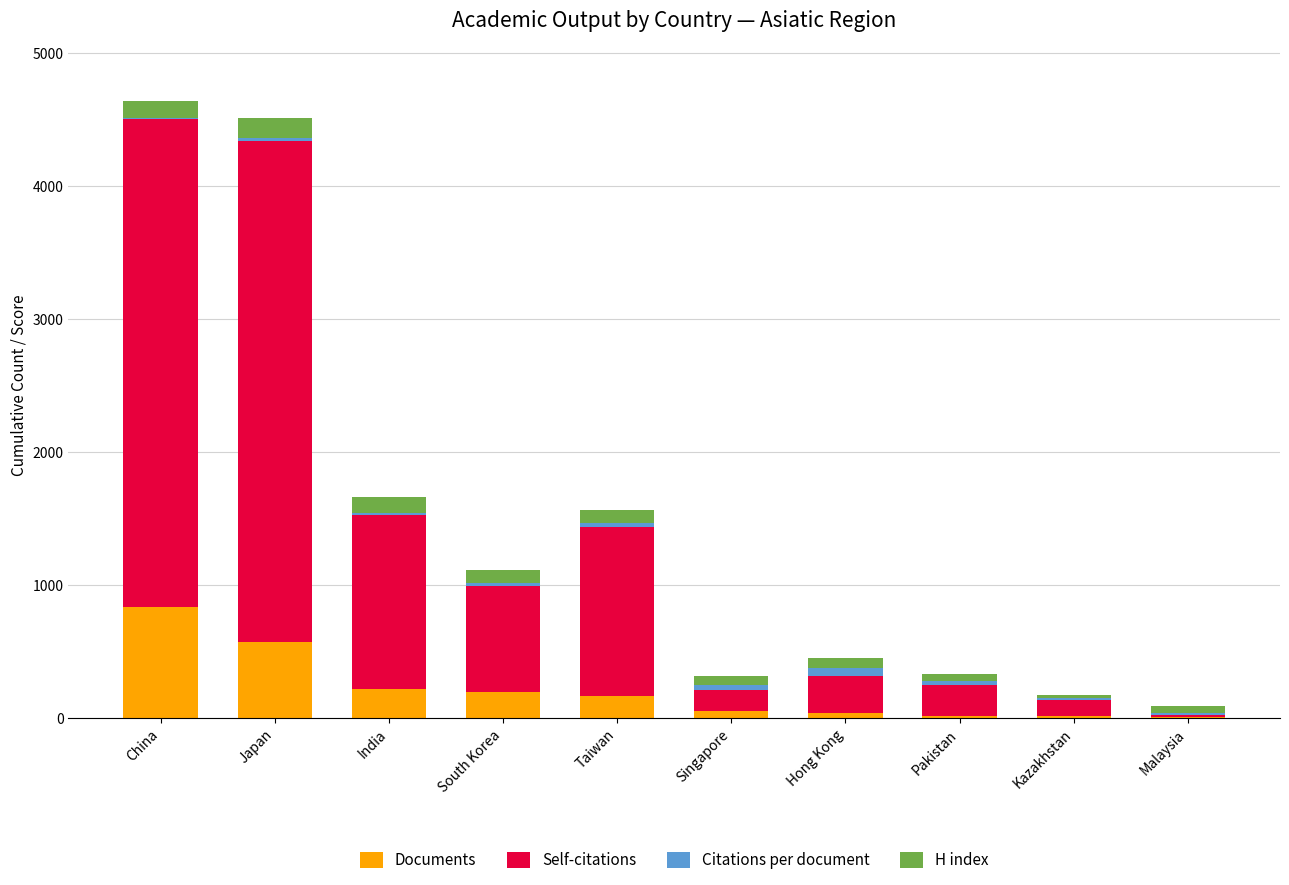

What is the highest value of the Documents series?

832